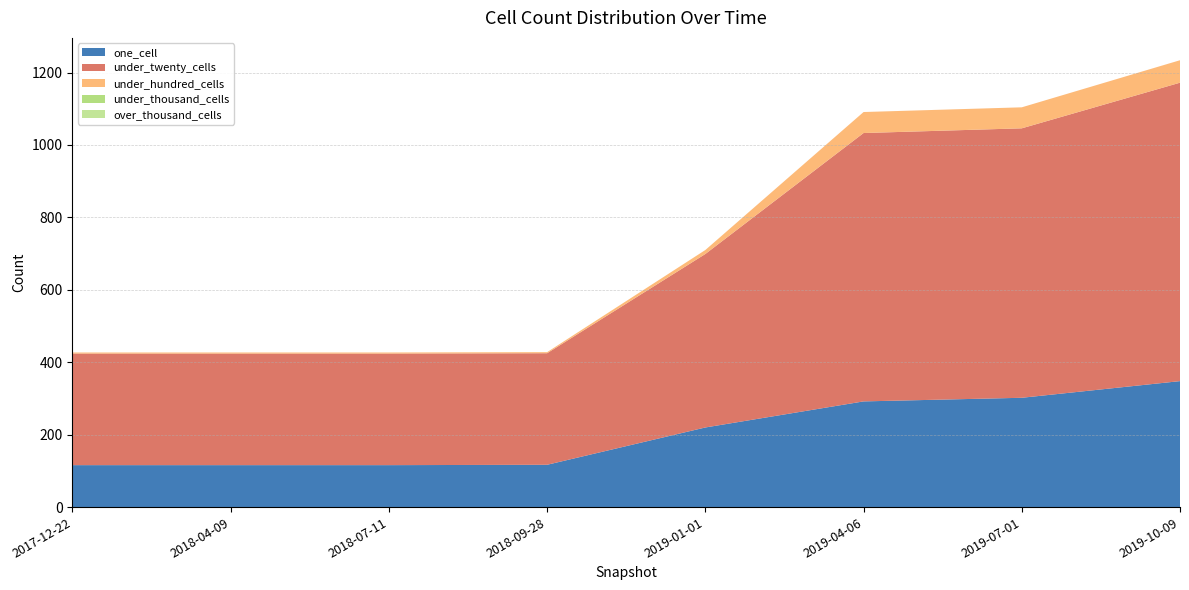

Reading left to right, extract all data points from this chart.

one_cell: 116	116	116	117	220	292	302	348
under_twenty_cells: 308	308	308	308	479	741	744	824
under_hundred_cells: 3	3	3	3	11	58	58	62
under_thousand_cells: 0	0	0	0	0	0	0	0
over_thousand_cells: 0	0	0	0	0	0	0	0